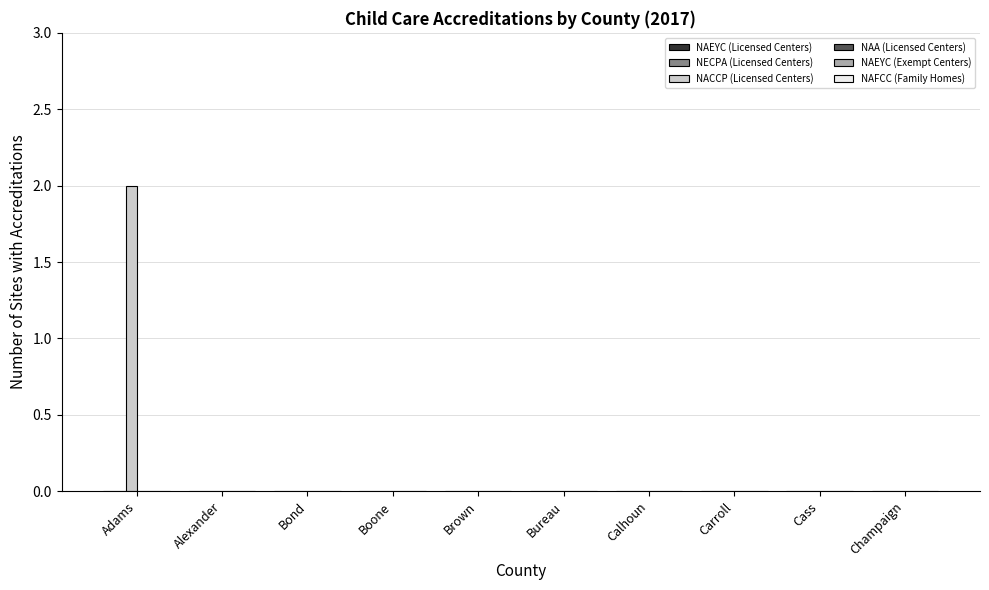

The value at Bureau is 0. True or false?

True